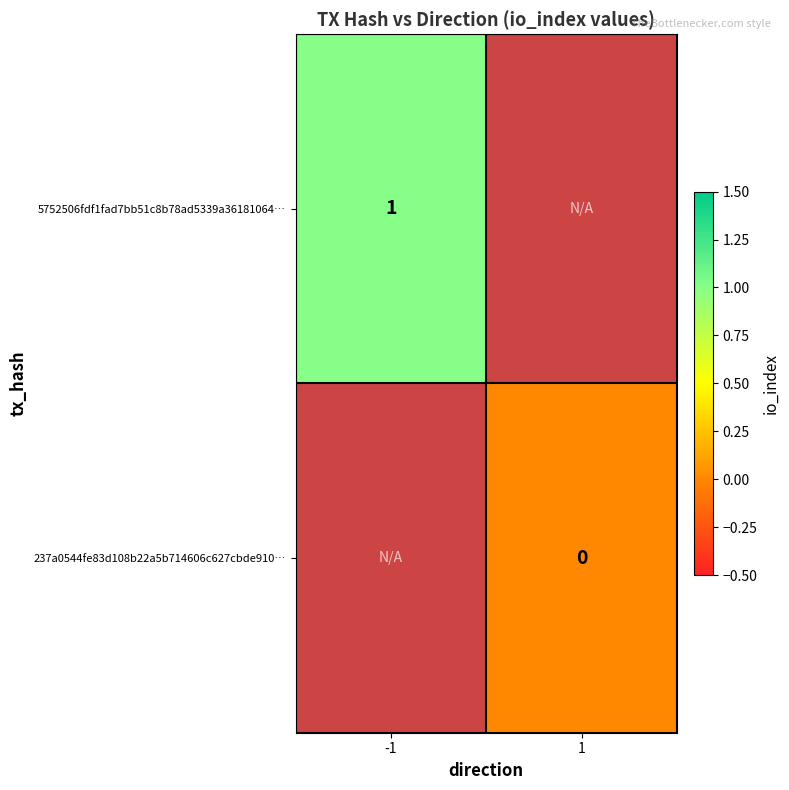

At which label does 5752506fdf1fad7bb51c8b78ad5339a36181064… reach its minimum?

-1